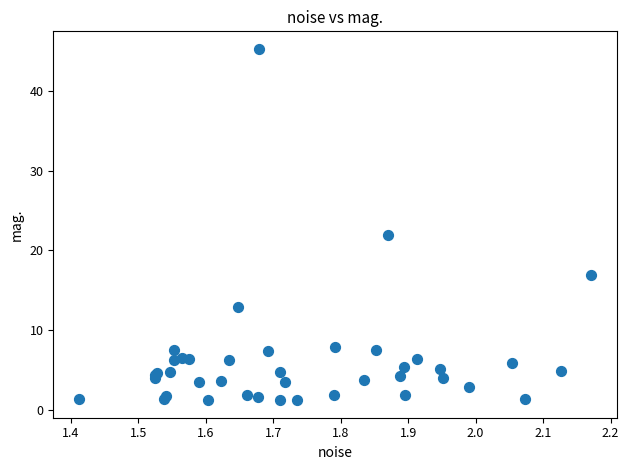

What Y value in the scatter plot is closest to 23?

21.9